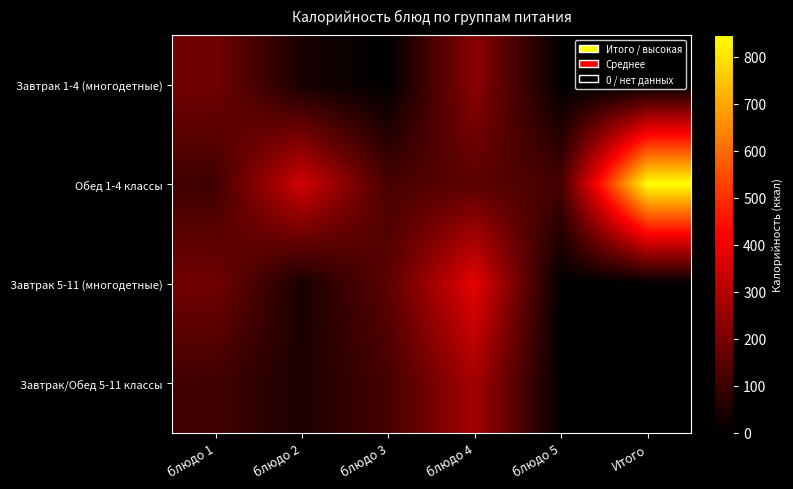

Which series has the widest spread of values?

Обед 1-4 классы